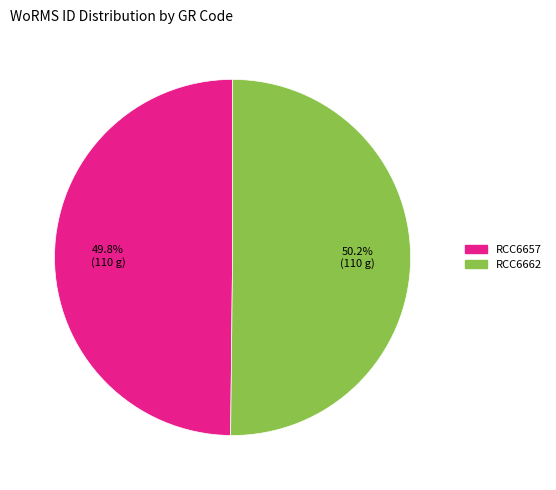

To the nearest percent, what percentage of the pie is RCC6657?

50%